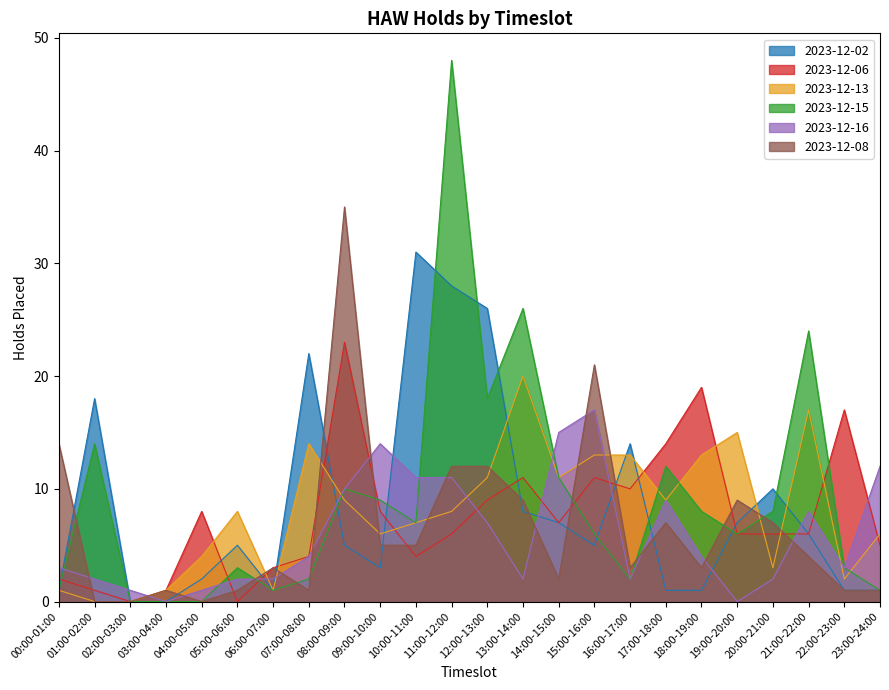

Which category has the highest value in the 2023-12-02 series?

10:00-11:00